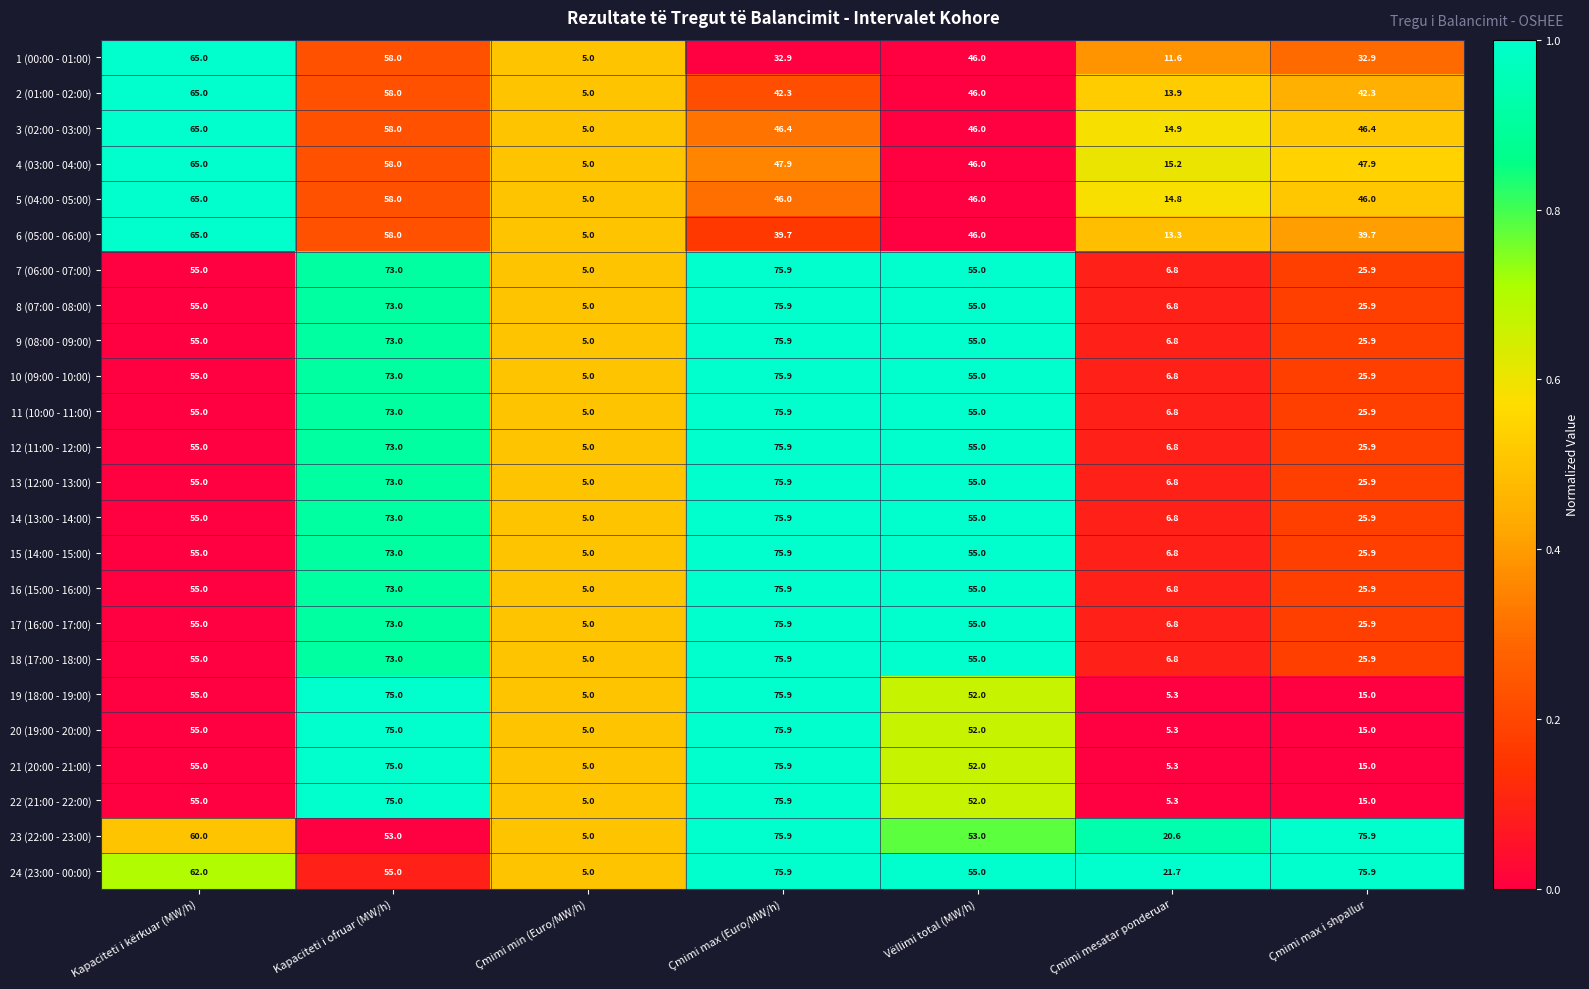

Is it true that 11 (10:00 - 11:00) equals 44.2 at Kapaciteti i ofruar (MW/h)?

False